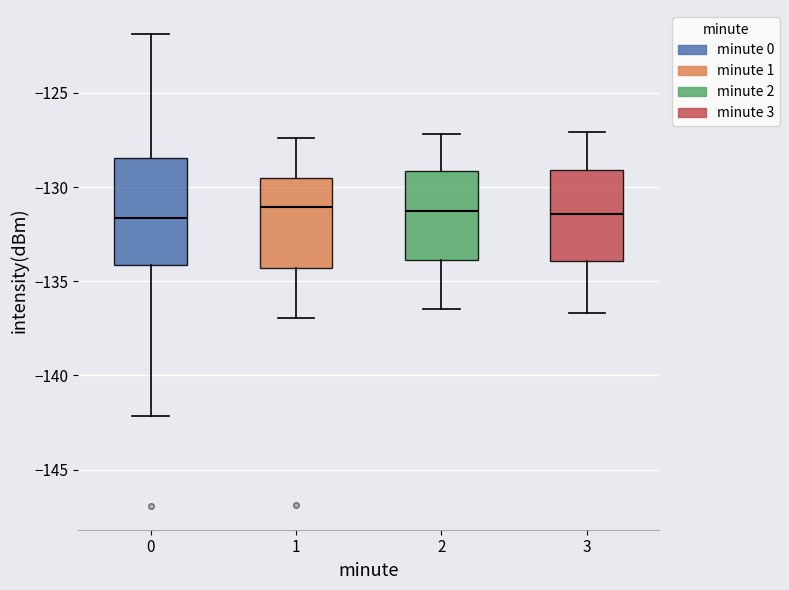

Where does the upper whisker of the box at x = 1 end on the y-axis? The values are not printed on the chart, so give them approximately, as read against the axis.

-127.5